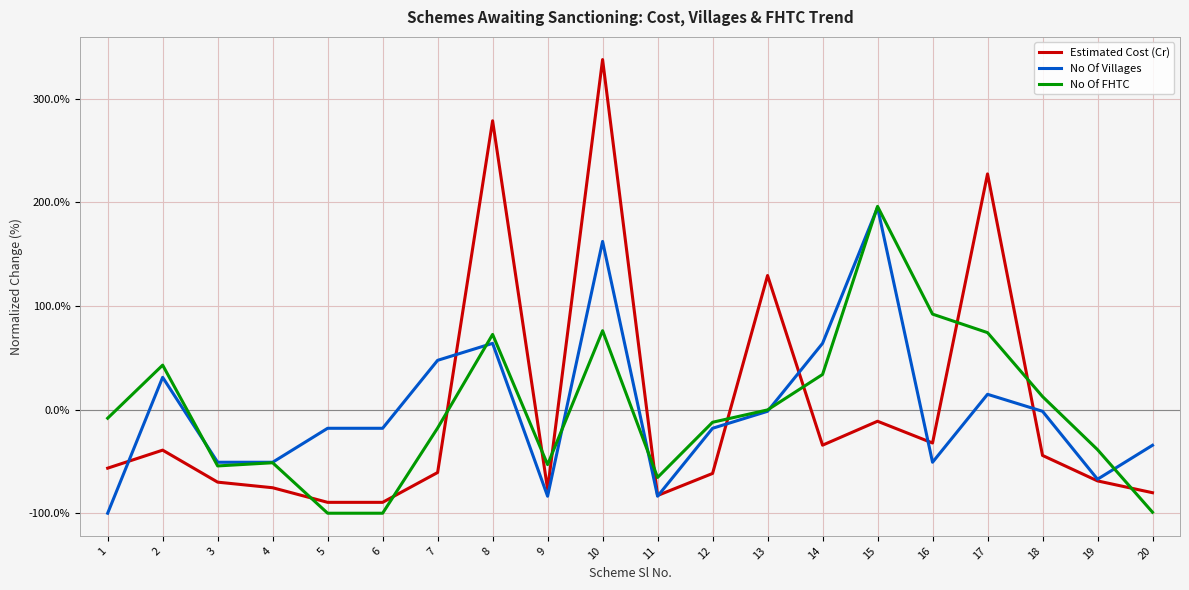

How many times do Estimated Cost (Cr) and No Of FHTC cross each other?

11